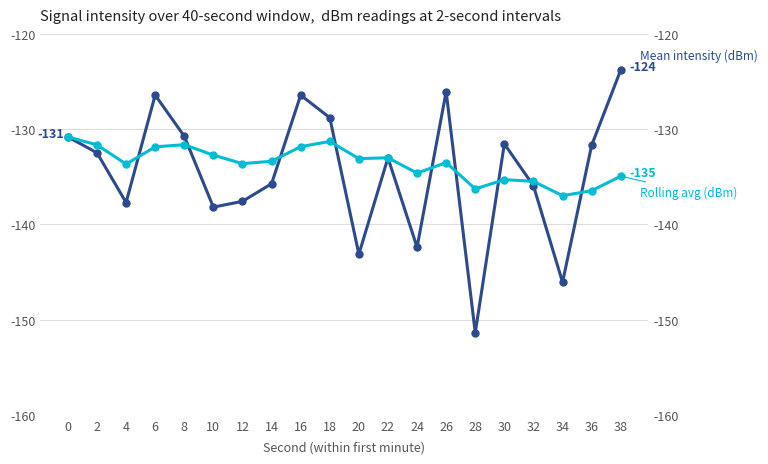

What is the value of the Mean intensity (dBm) point at the 9th from the left?

-126.4